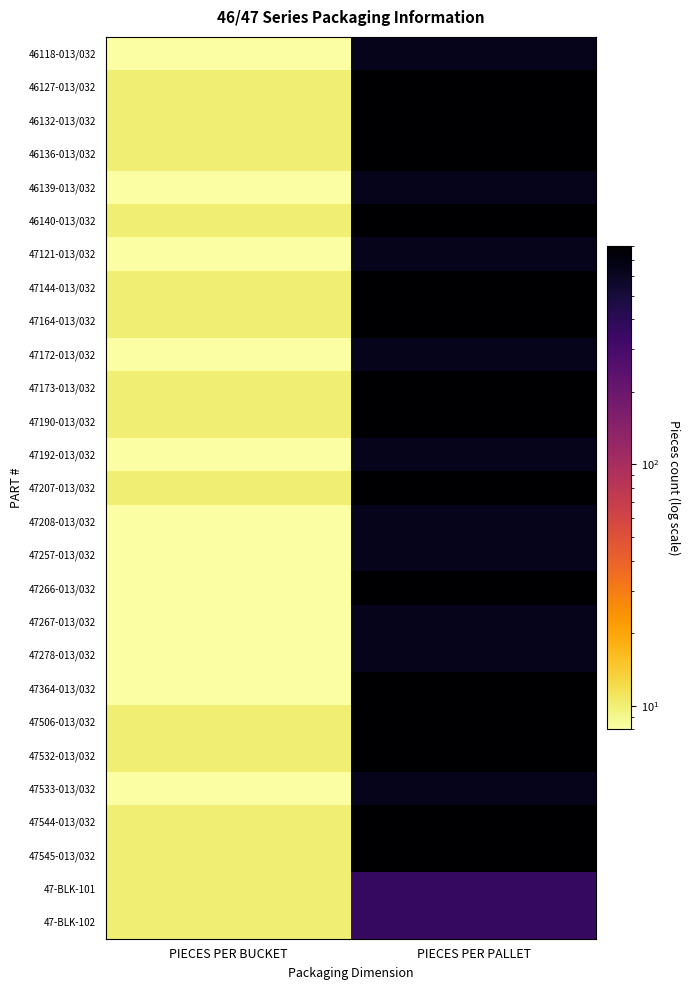

Reading left to right, extract all data points from this chart.

46118-013/032: PIECES PER BUCKET=8	PIECES PER PALLET=640
46127-013/032: PIECES PER BUCKET=10	PIECES PER PALLET=800
46132-013/032: PIECES PER BUCKET=10	PIECES PER PALLET=800
46136-013/032: PIECES PER BUCKET=10	PIECES PER PALLET=800
46139-013/032: PIECES PER BUCKET=8	PIECES PER PALLET=640
46140-013/032: PIECES PER BUCKET=10	PIECES PER PALLET=800
47121-013/032: PIECES PER BUCKET=8	PIECES PER PALLET=640
47144-013/032: PIECES PER BUCKET=10	PIECES PER PALLET=800
47164-013/032: PIECES PER BUCKET=10	PIECES PER PALLET=800
47172-013/032: PIECES PER BUCKET=8	PIECES PER PALLET=640
47173-013/032: PIECES PER BUCKET=10	PIECES PER PALLET=800
47190-013/032: PIECES PER BUCKET=10	PIECES PER PALLET=800
47192-013/032: PIECES PER BUCKET=8	PIECES PER PALLET=640
47207-013/032: PIECES PER BUCKET=10	PIECES PER PALLET=800
47208-013/032: PIECES PER BUCKET=8	PIECES PER PALLET=640
47257-013/032: PIECES PER BUCKET=8	PIECES PER PALLET=640
47266-013/032: PIECES PER BUCKET=8	PIECES PER PALLET=800
47267-013/032: PIECES PER BUCKET=8	PIECES PER PALLET=640
47278-013/032: PIECES PER BUCKET=8	PIECES PER PALLET=640
47364-013/032: PIECES PER BUCKET=8	PIECES PER PALLET=800
47506-013/032: PIECES PER BUCKET=10	PIECES PER PALLET=800
47532-013/032: PIECES PER BUCKET=10	PIECES PER PALLET=800
47533-013/032: PIECES PER BUCKET=8	PIECES PER PALLET=640
47544-013/032: PIECES PER BUCKET=10	PIECES PER PALLET=800
47545-013/032: PIECES PER BUCKET=10	PIECES PER PALLET=800
47-BLK-101: PIECES PER BUCKET=10	PIECES PER PALLET=360
47-BLK-102: PIECES PER BUCKET=10	PIECES PER PALLET=360